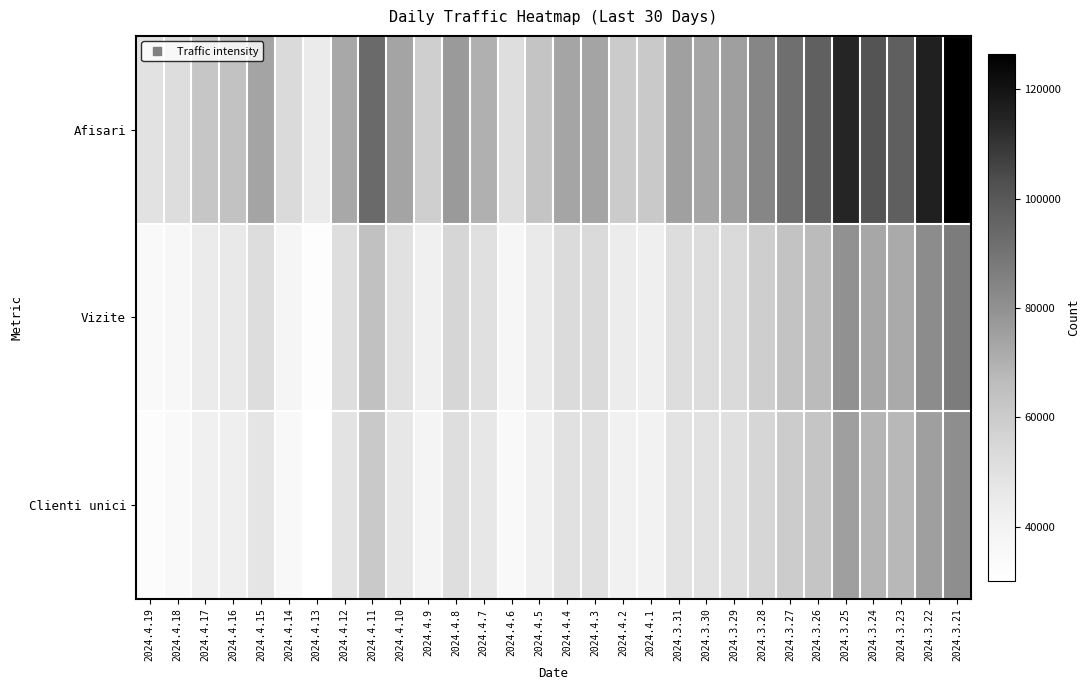

Count the number of categories in the chart.

30